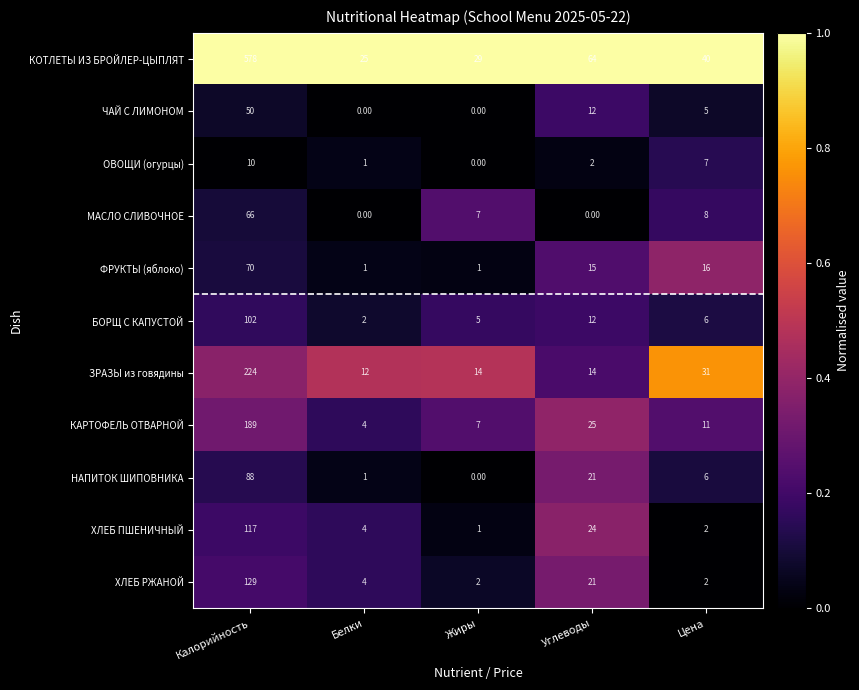

List the labels in order of КОТЛЕТЫ ИЗ БРОЙЛЕР-ЦЫПЛЯТ value, smallest first.

Белки, Жиры, Цена, Углеводы, Калорийность